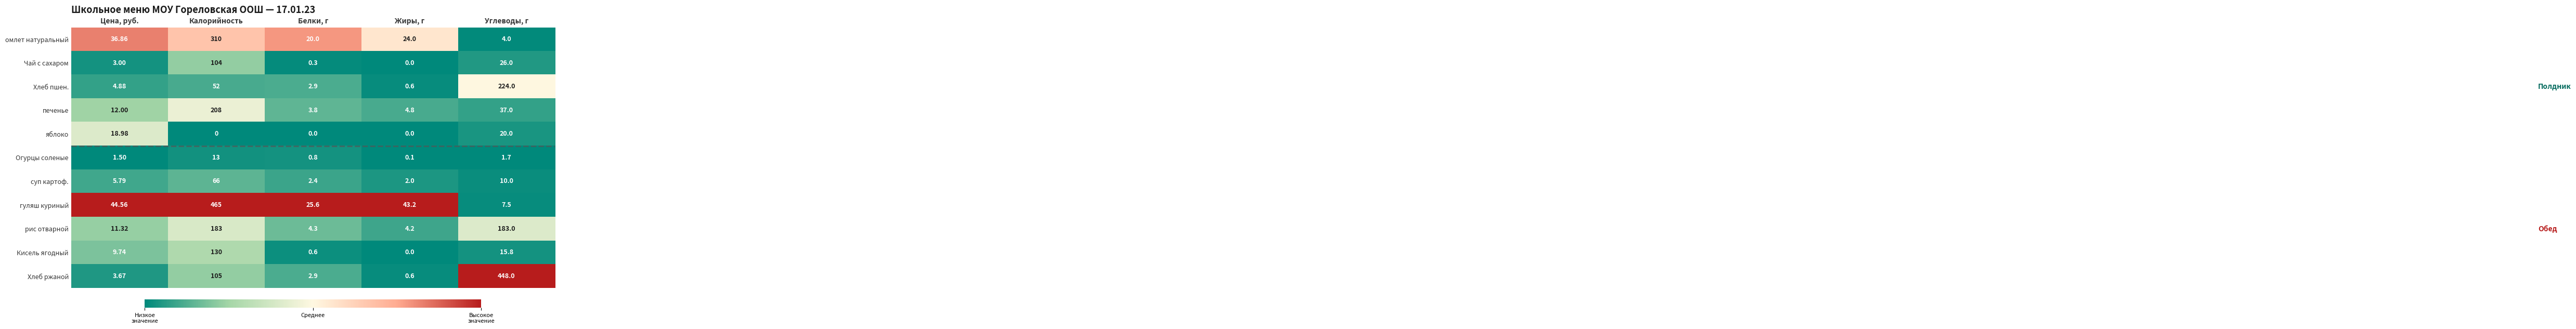

Which series has the largest total across all categories?

гуляш куриный